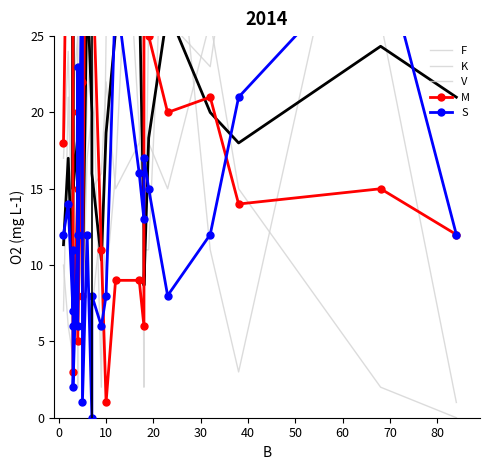

List the series in order of their peak value, lowest first.

F, S, M, V, K